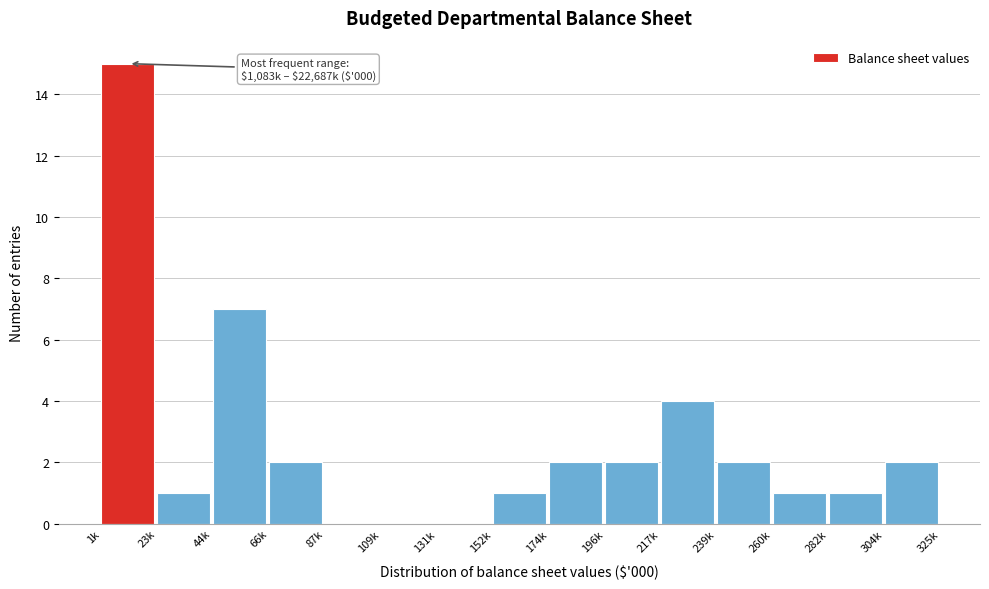

Reading left to right, list all the values displayed in this chart.

1k=15	23k=1	44k=7	66k=2	87k=0	109k=0	131k=0	152k=1	174k=2	196k=2	217k=4	239k=2	260k=1	282k=1	304k=2